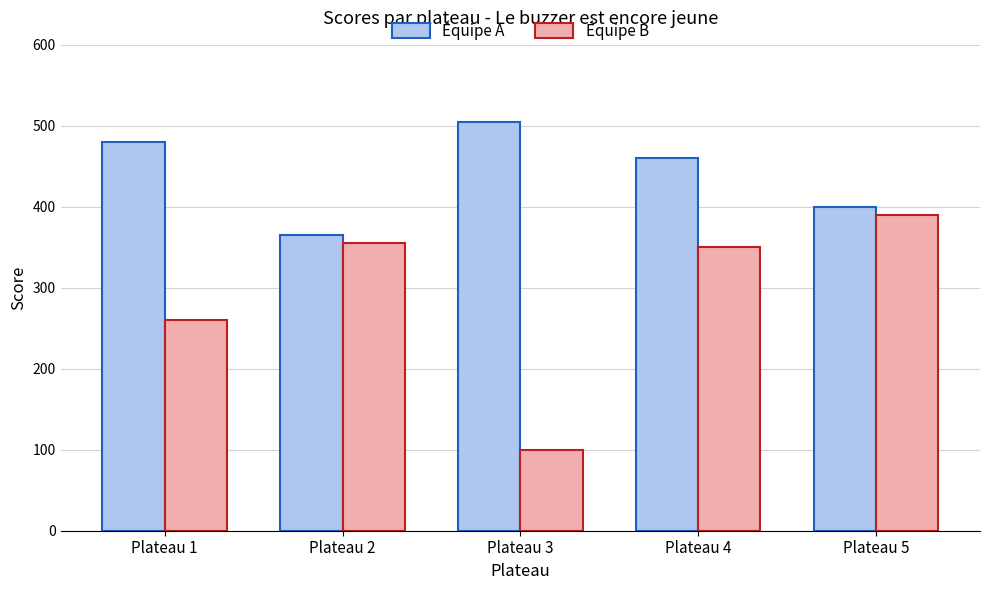

What is the value of the Équipe A bar at the 1st from the left?

480